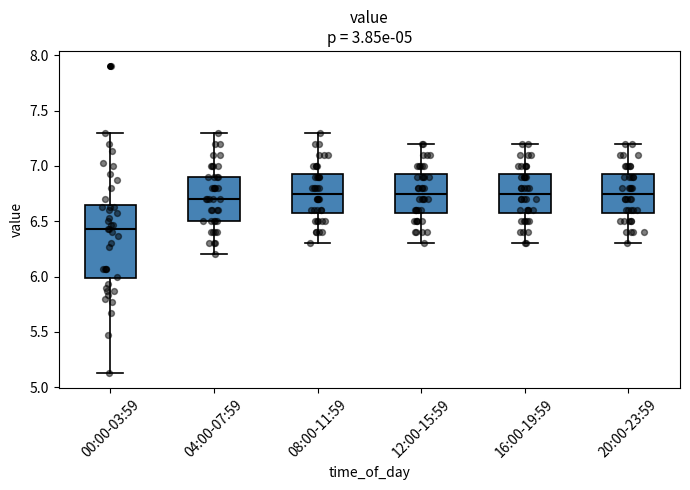

Comparing the boxes themselves (not the whiskers), which one is the tallest?

00:00-03:59